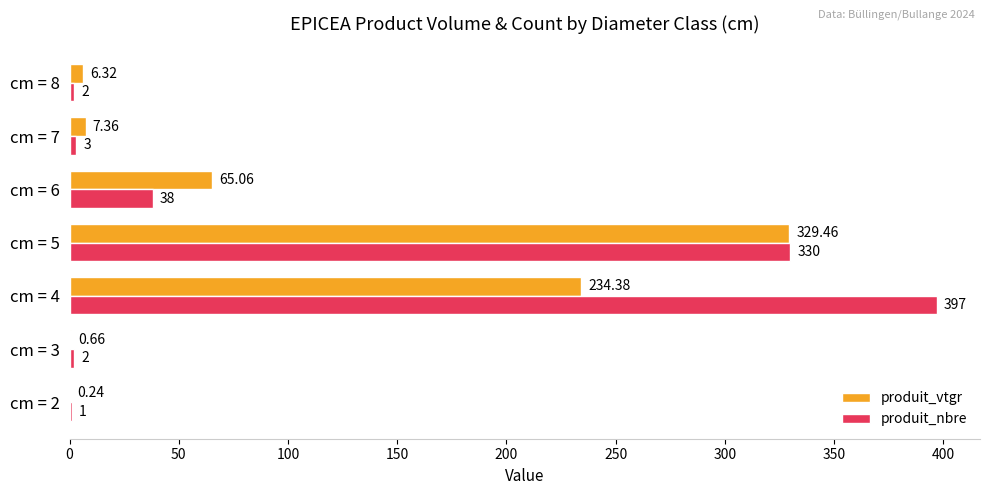

What is the average value of the produit_nbre series?

110.4